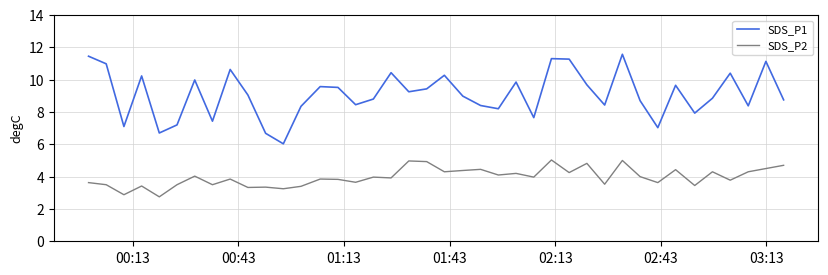

What is the maximum value for SDS_P1?

11.6